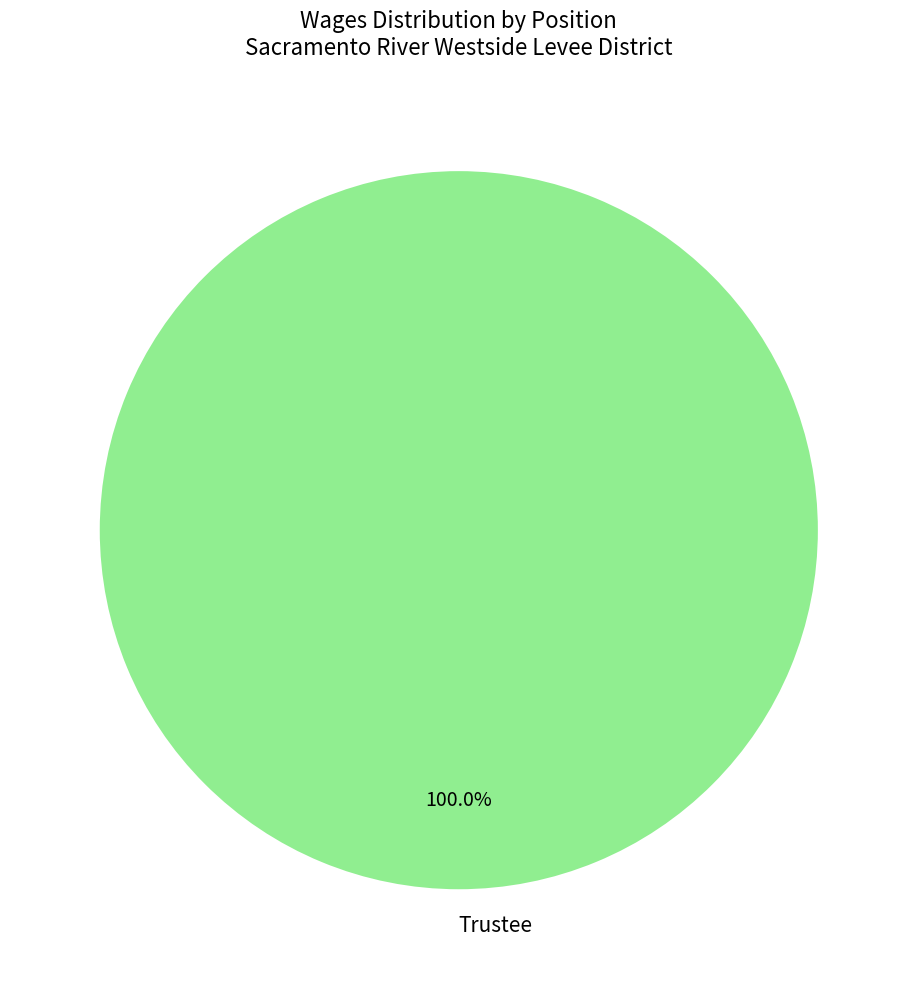

To the nearest percent, what portion does Trustee represent?

100%